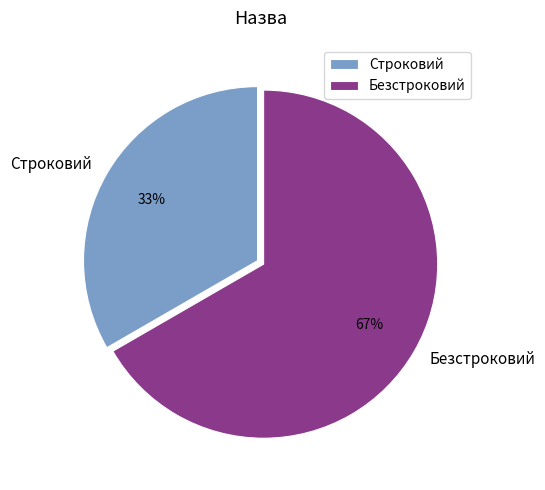

Is Строковий the majority of the pie?

No